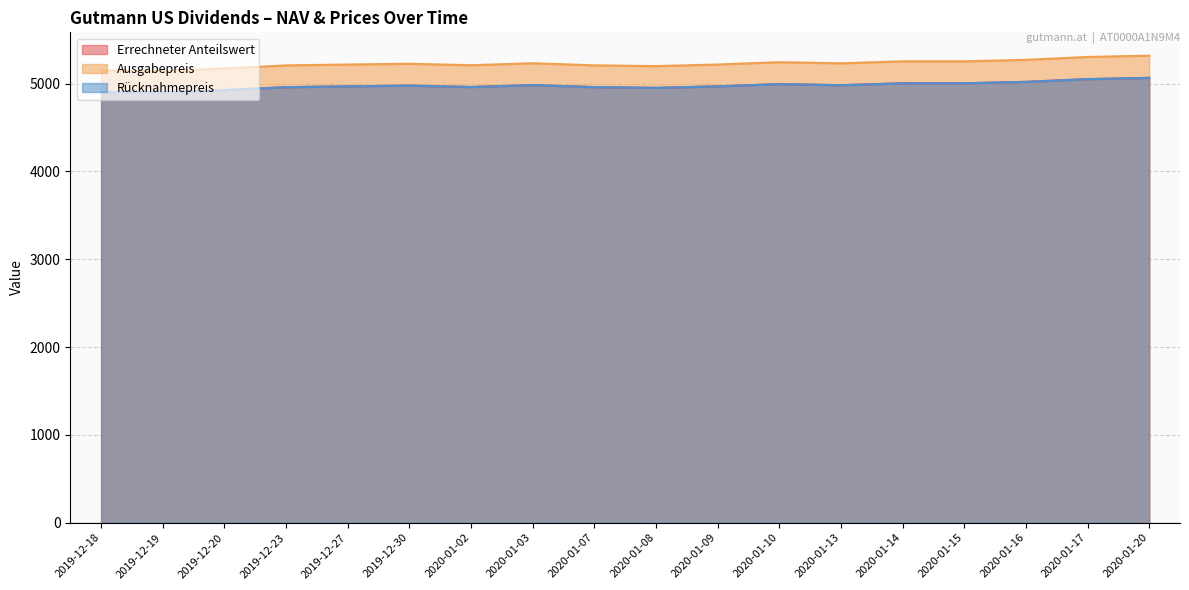

Is the value of Errechneter Anteilswert at 2020-01-03 greater than the value of Ausgabepreis at 2020-01-13?

No